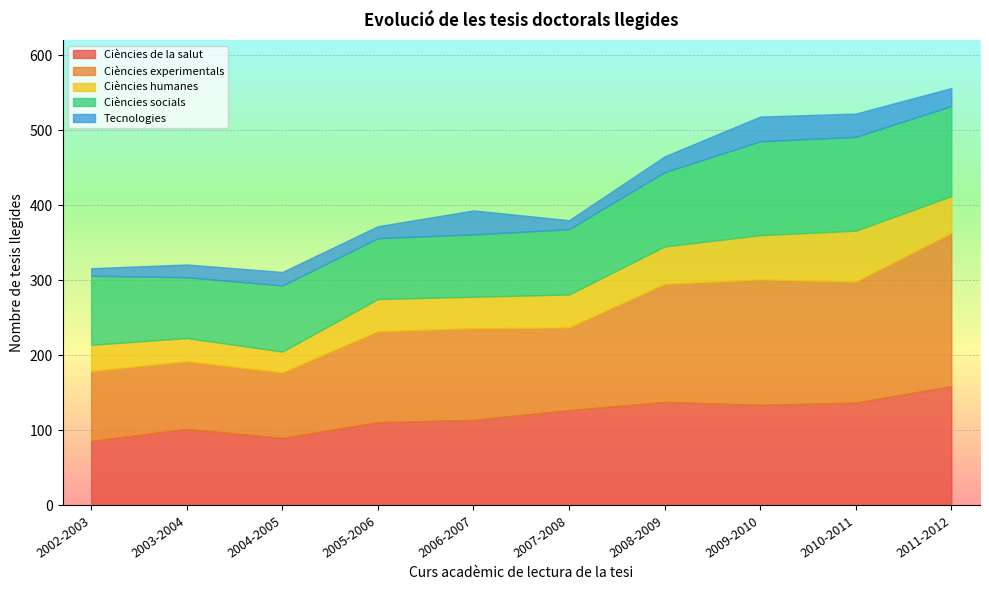

In Ciències humanes, how many points are lower than both neighbors (excluding endpoints)?

2